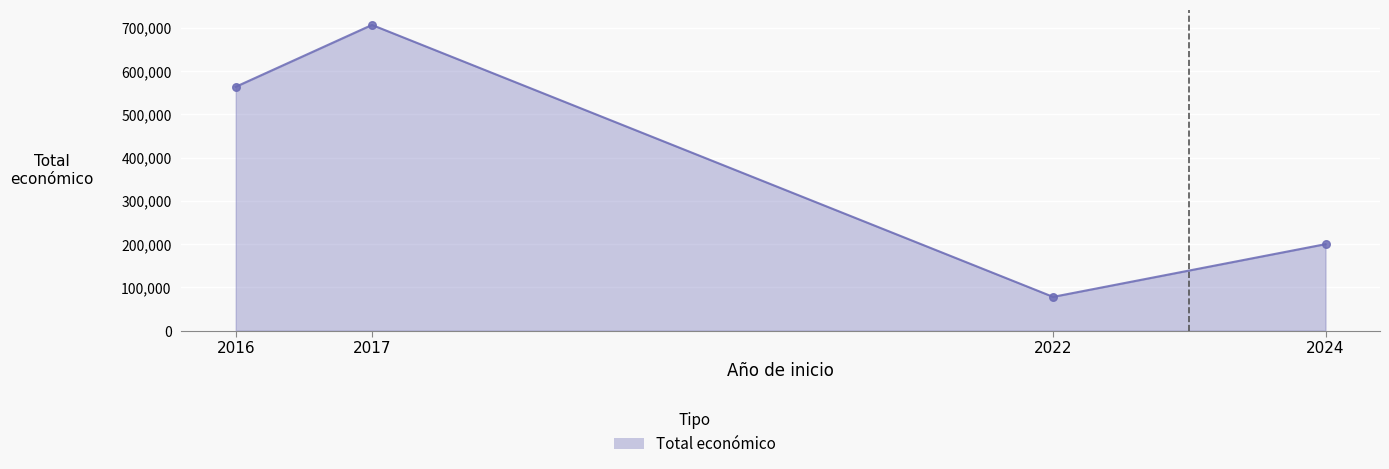

Approximately how many times larger is the value at 2016 compared to 2017?

0.8